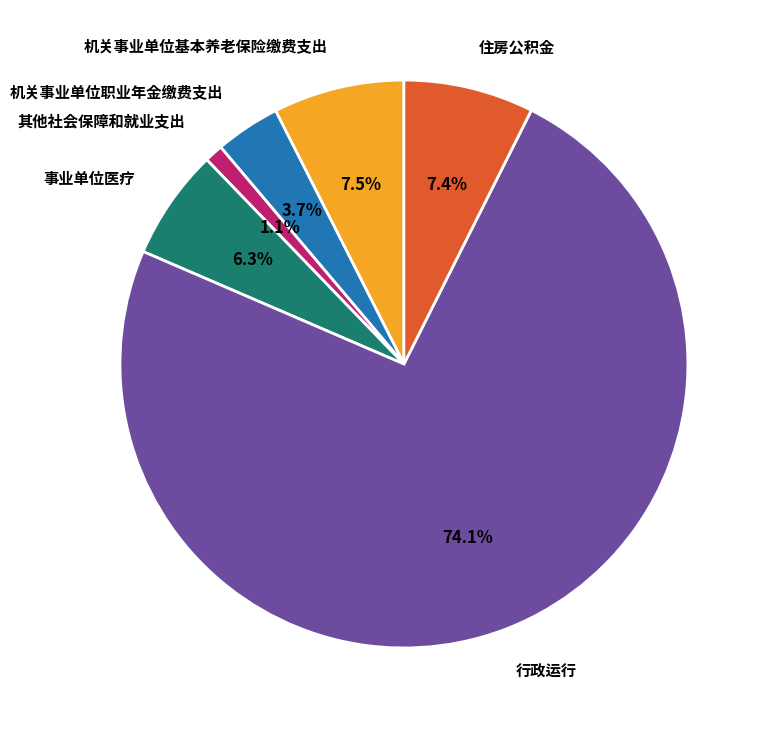

To the nearest percent, what is the average slice percentage?

17%